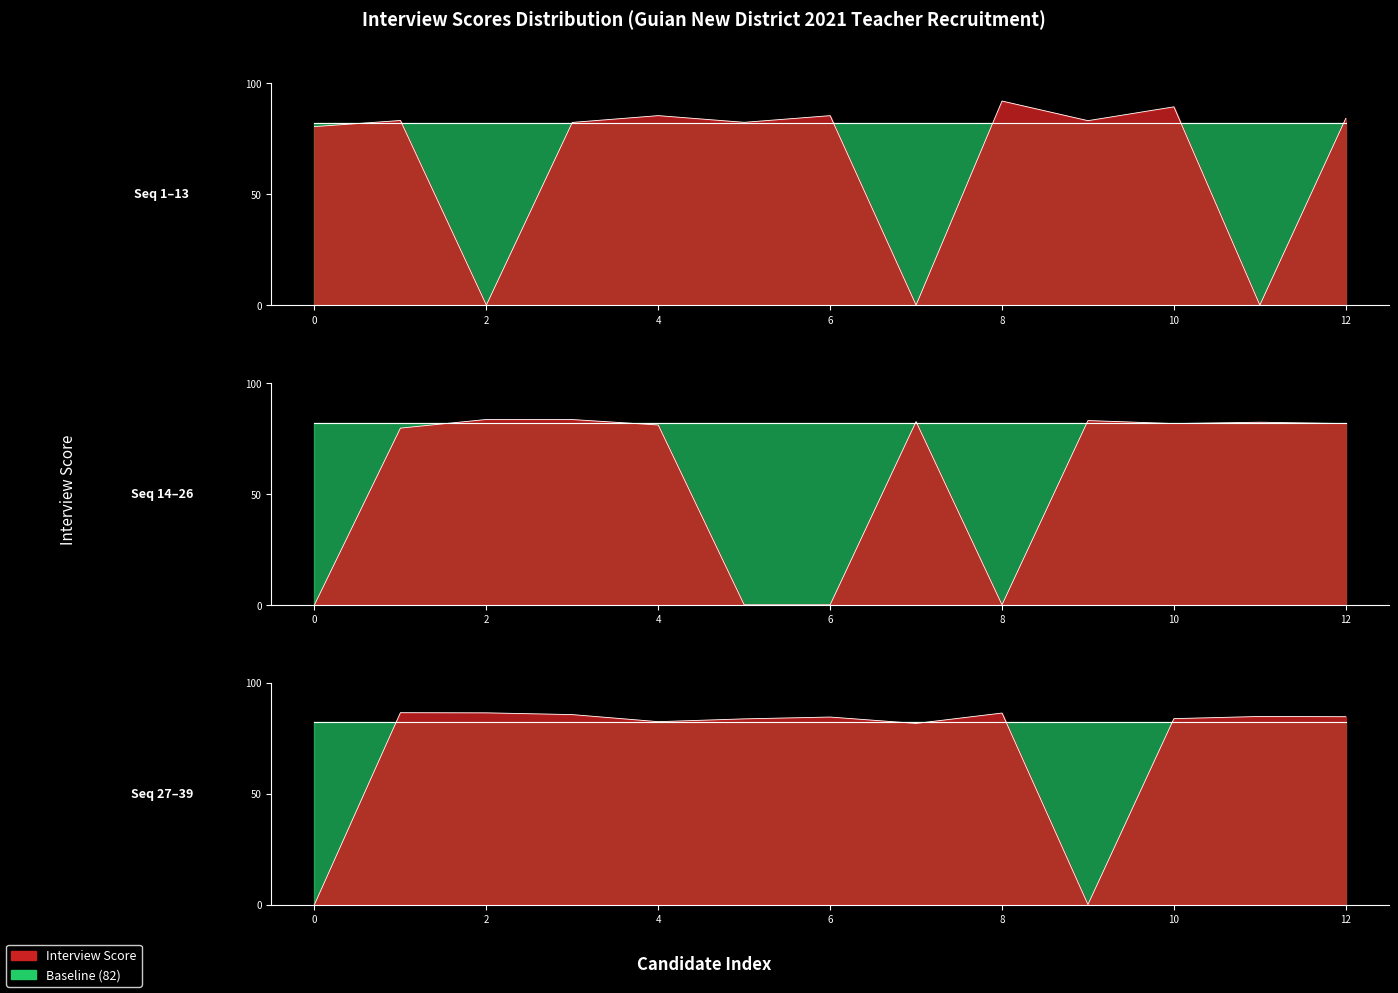

Between 17 and 9, which is larger?

9